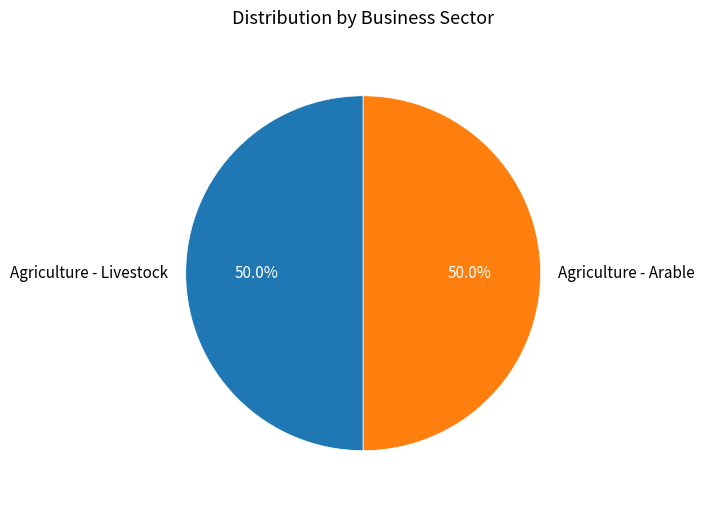

True or false: Agriculture - Livestock accounts for 39% of the total.

False